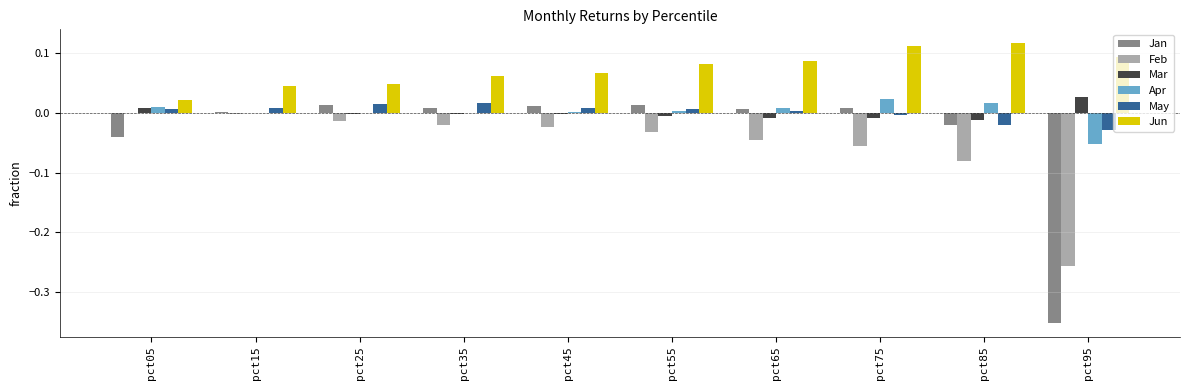

What are all the series names shown in the legend?

Jan, Feb, Mar, Apr, May, Jun